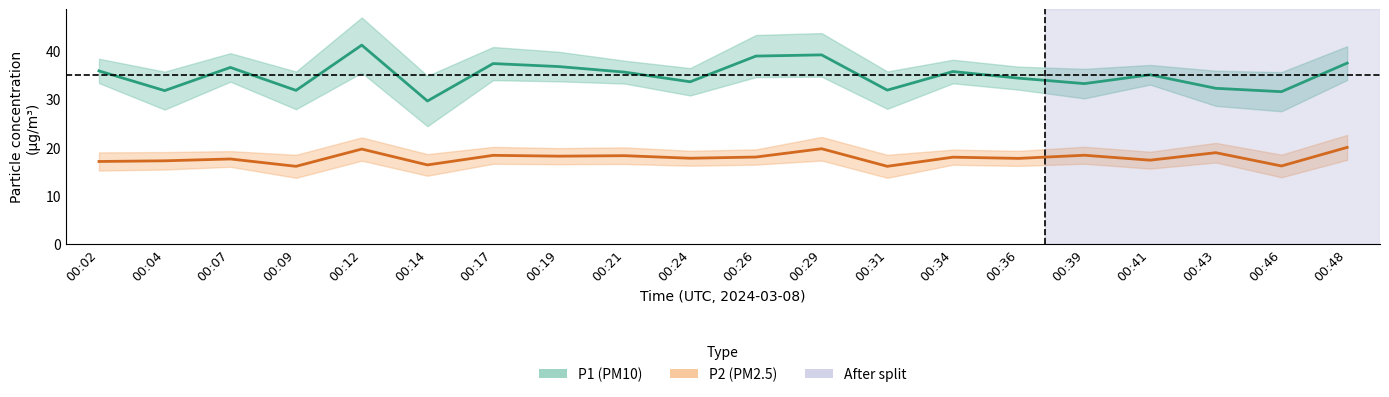

How many lines are shown in the chart?

2